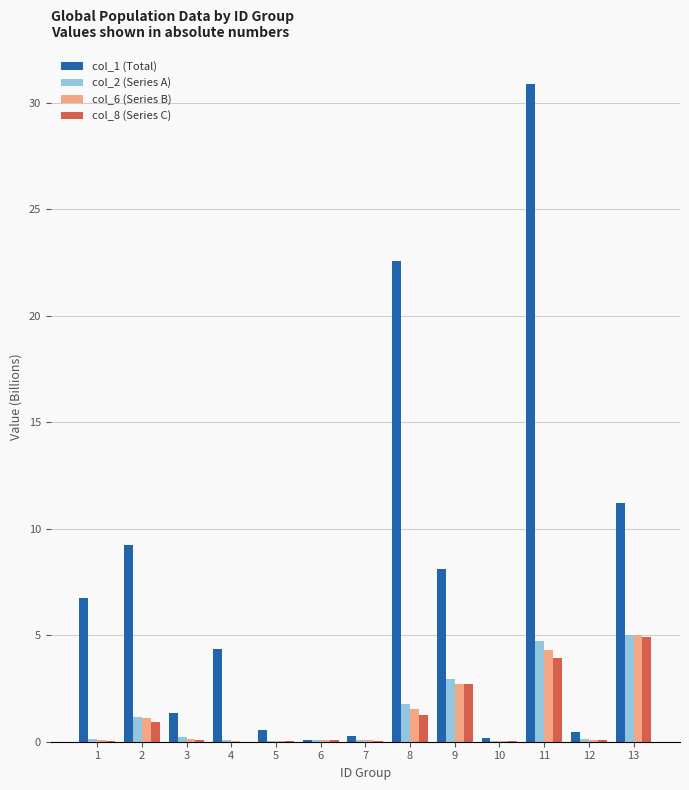

Which series has the largest total across all categories?

col_1 (Total)